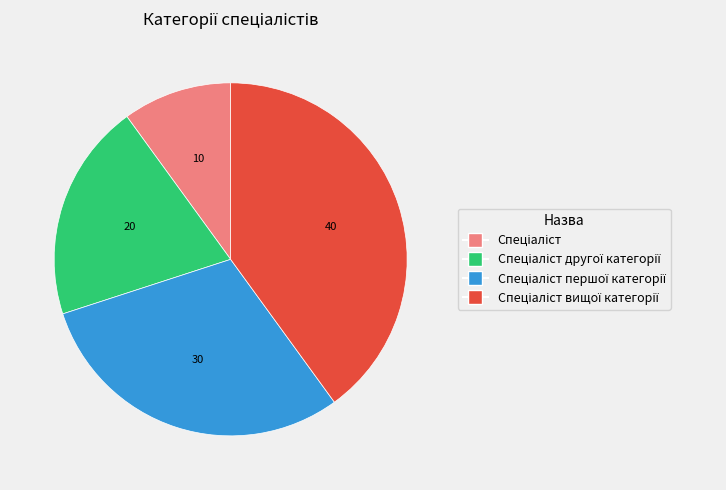

Is there a majority slice in this chart?

No